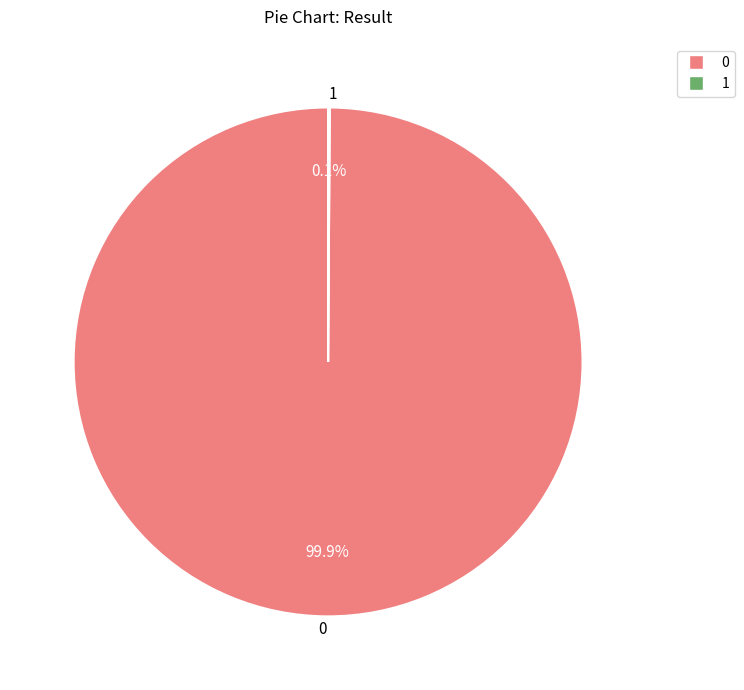

Is 0 the majority of the pie?

Yes